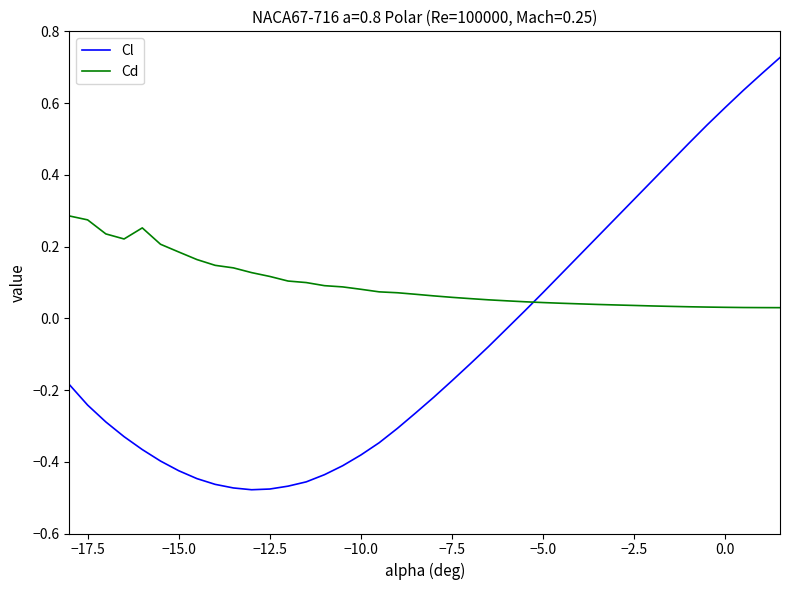

What is the difference between the maximum and minimum values in the Cl series?

1.2